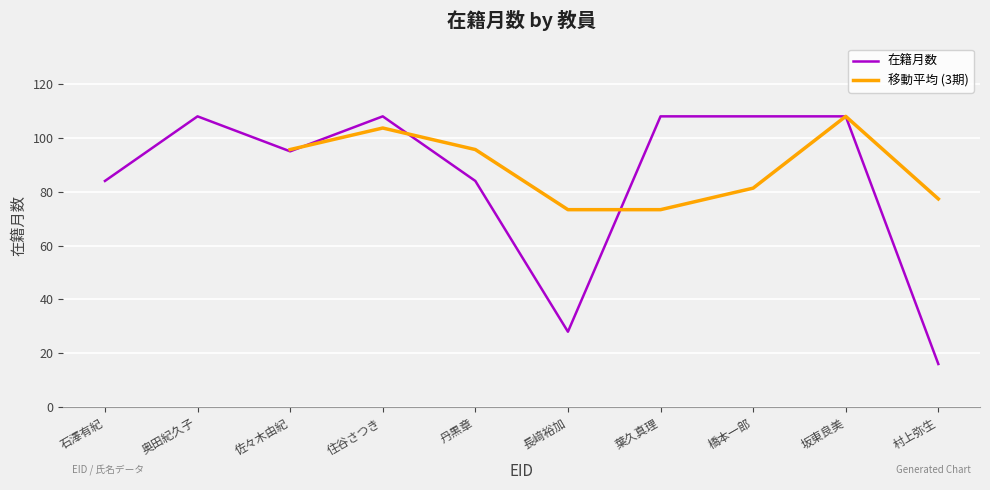

True or false: the data has more than 2 interior local peaks.

False